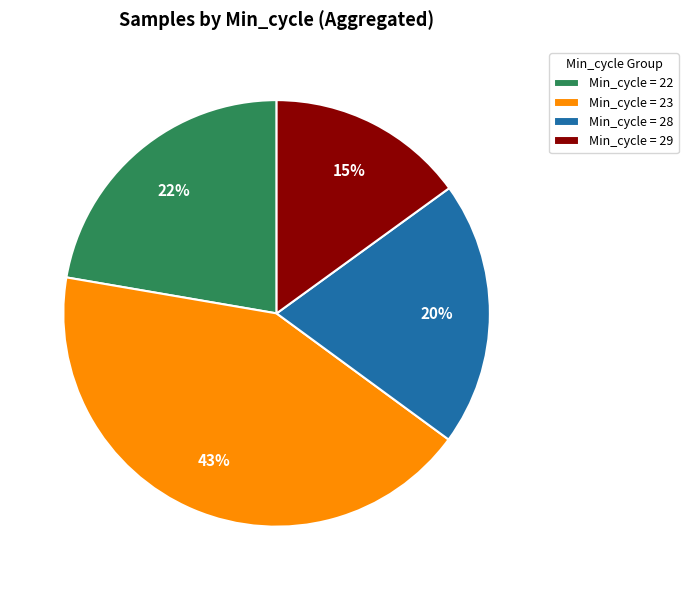

What is the ratio of the value at Min_cycle = 28 to the value at Min_cycle = 22?

0.9